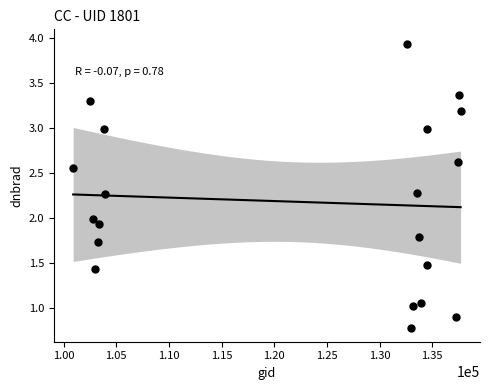

What is the range of X values (max minus min)?

36789.0